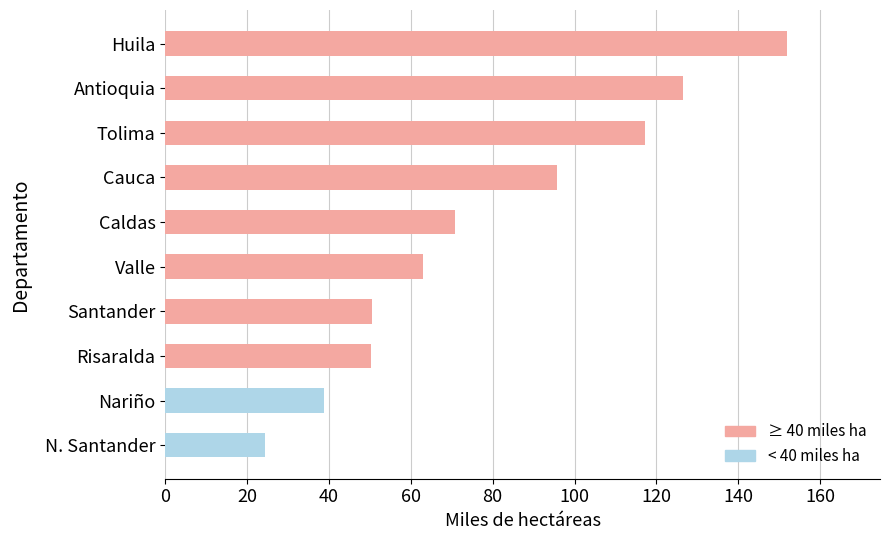

Approximately how many times larger is the value at Antioquia compared to Santander?

2.5